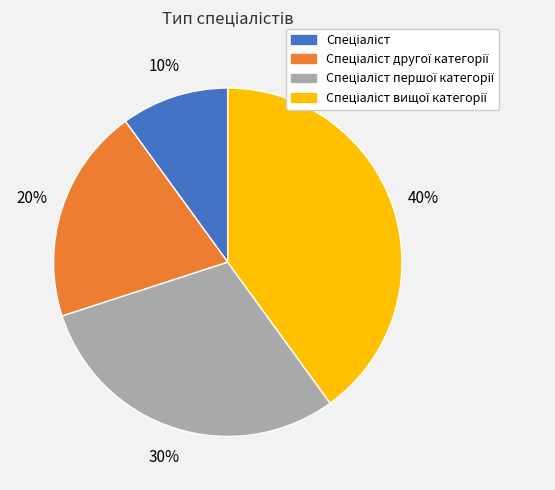

To the nearest percent, what is the average slice percentage?

25%